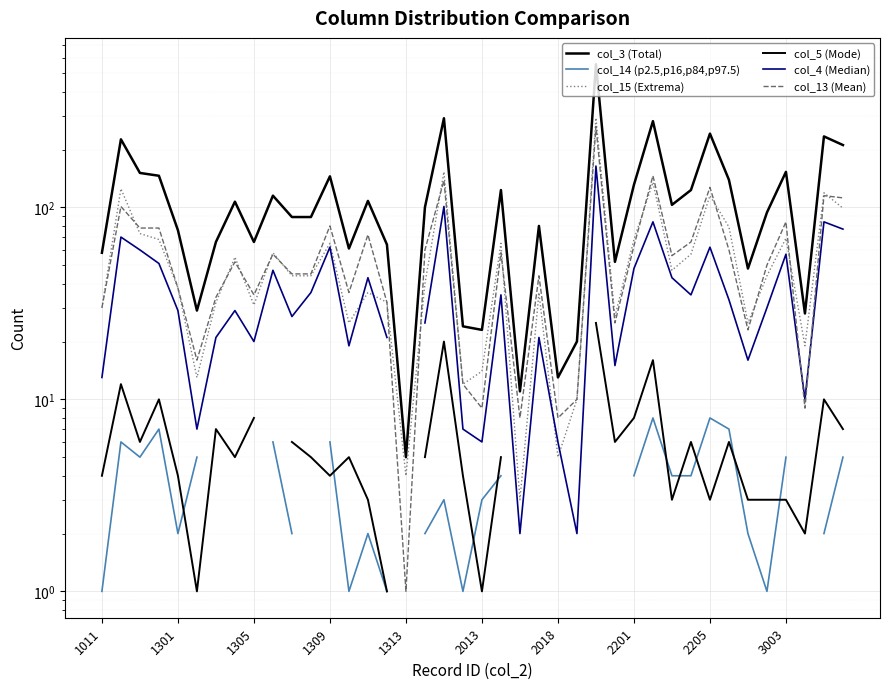

What is the average value of the col_13 (Mean) series?

59.4